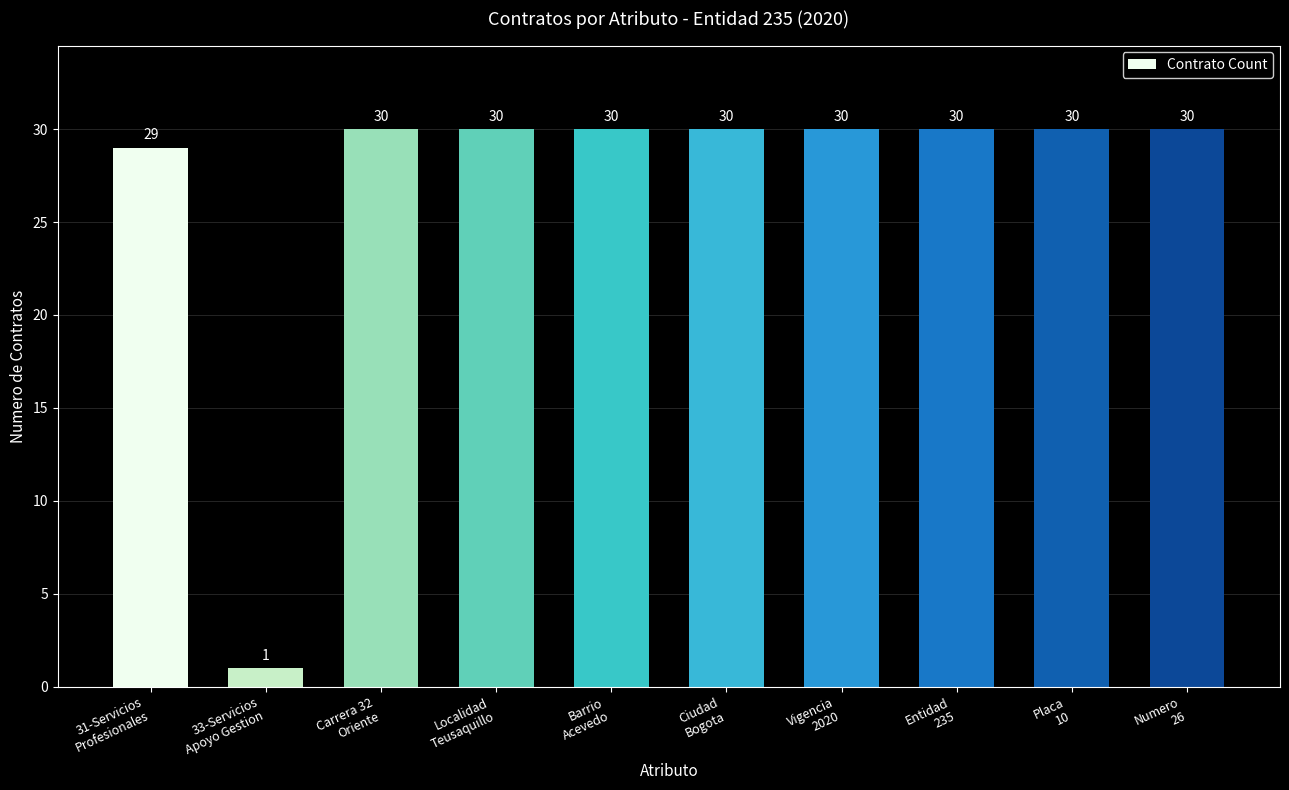

Does the chart contain any negative values?

No